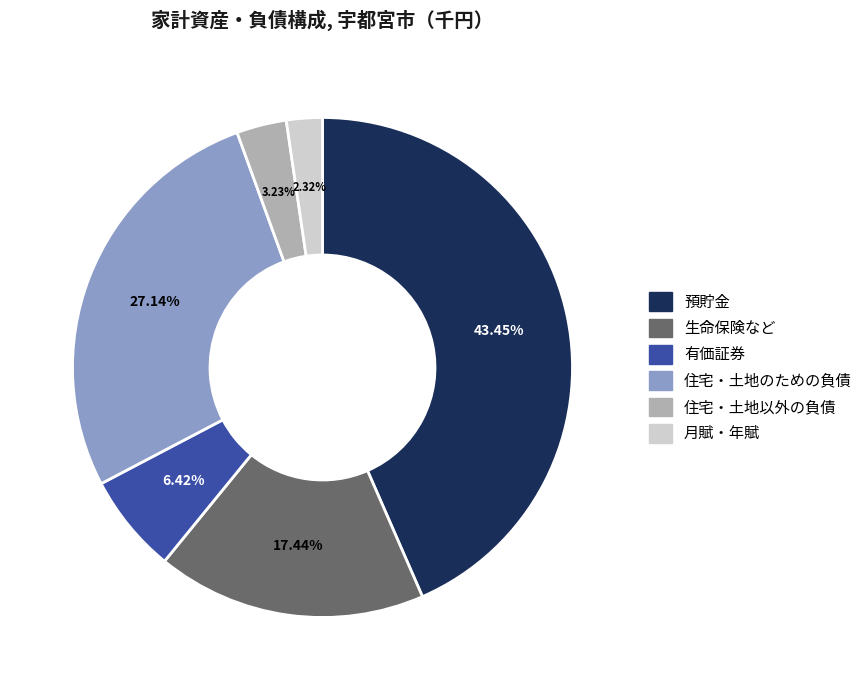

Which category has the smallest portion of the pie?

月賦・年賦